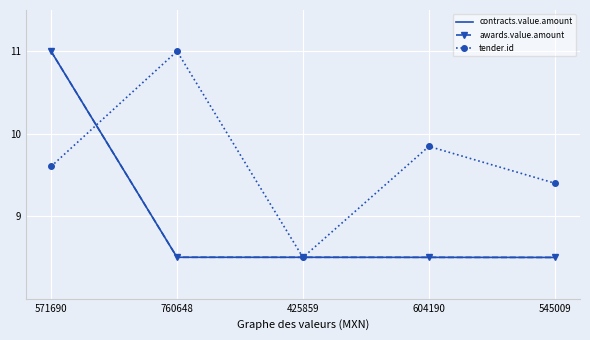

Is this an area chart (filled region under the line)?

No